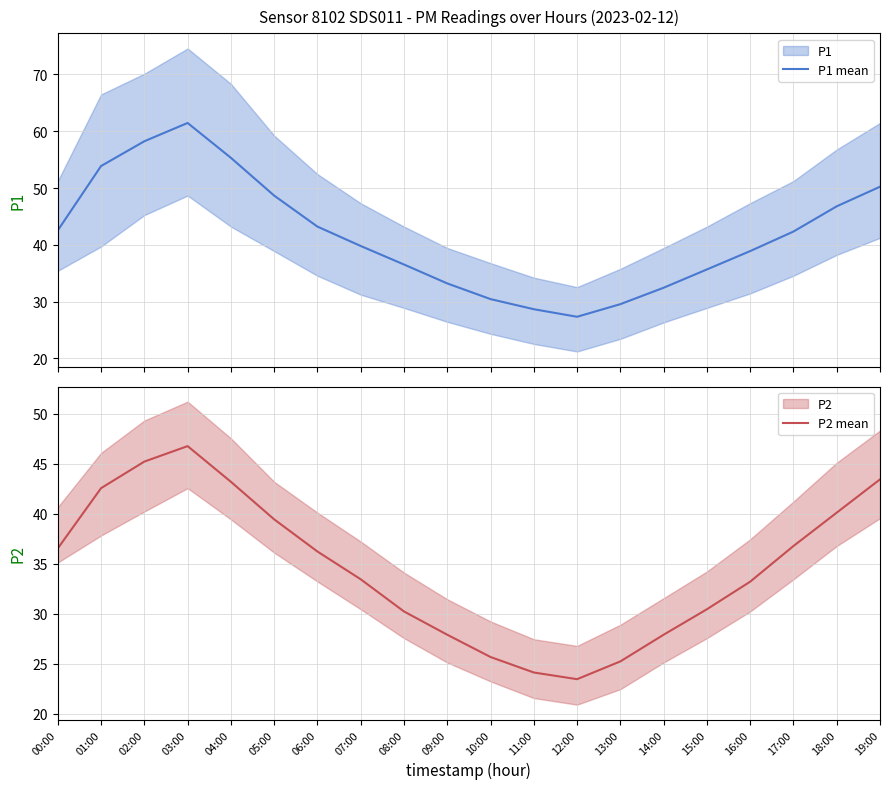

Which label corresponds to the smallest value in the chart?

12:00